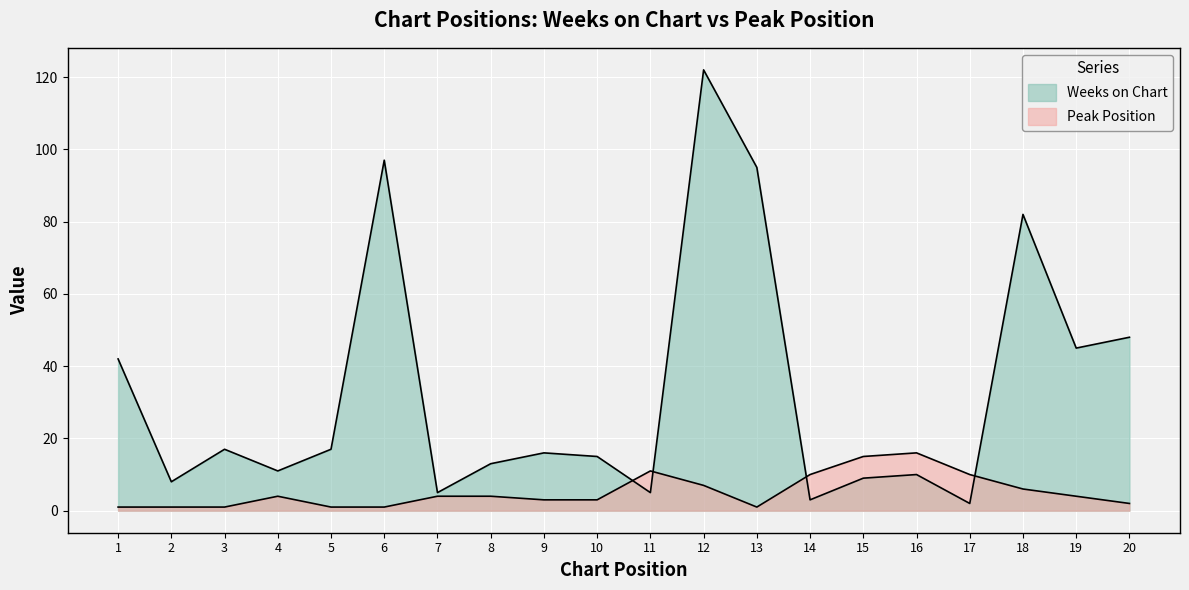

The Weeks on Chart series shows 48 at 20. True or false?

True